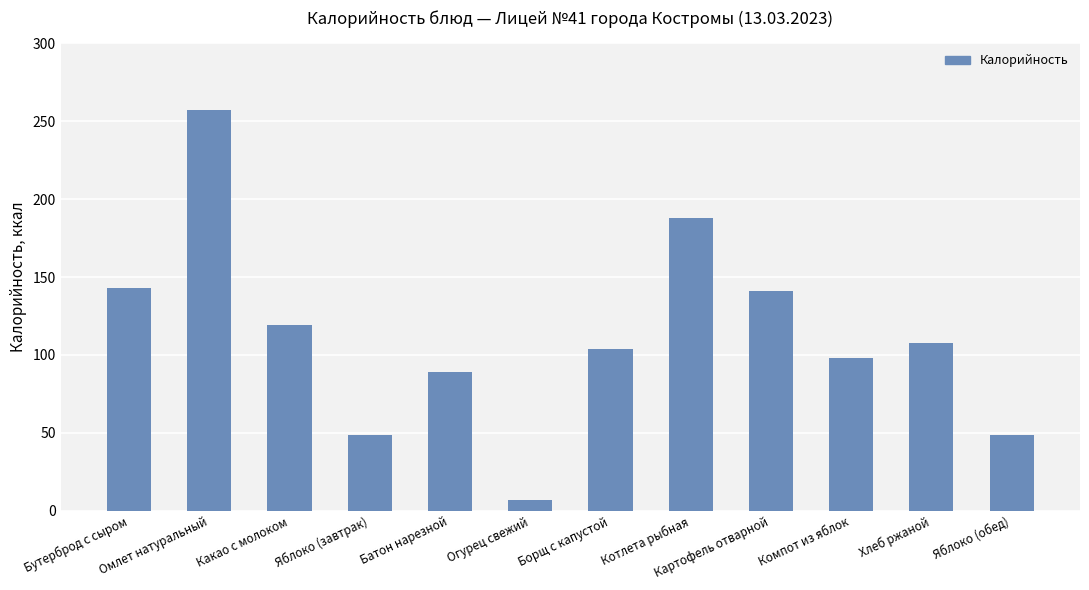

Is it true that the value at Борщ с капустой is 104?

True